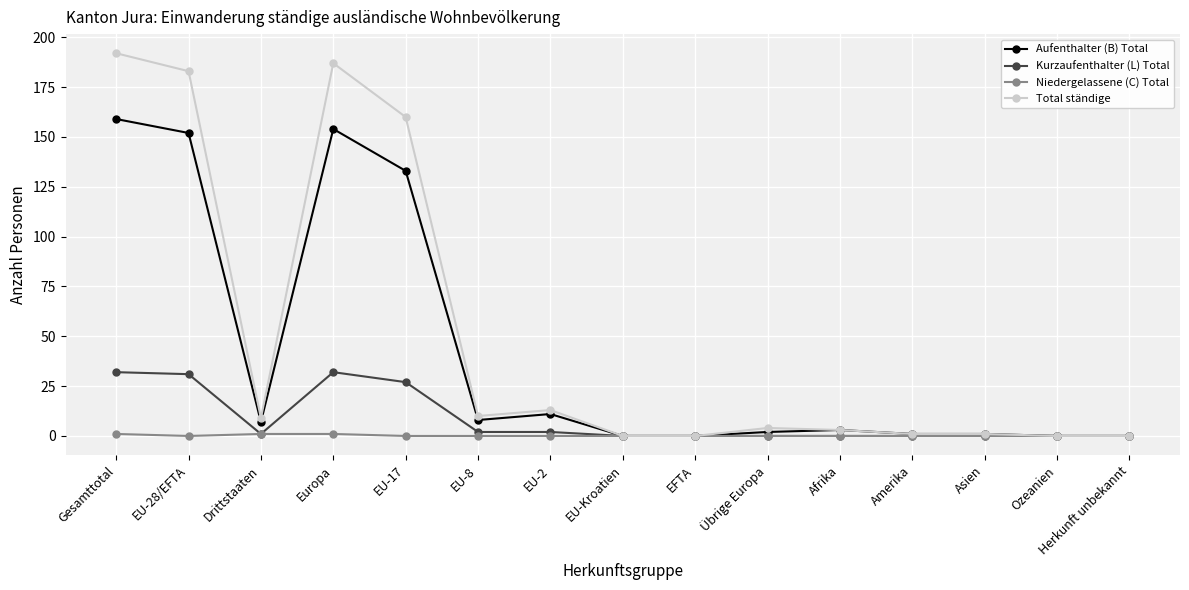

How many categories are shown in the chart?

15